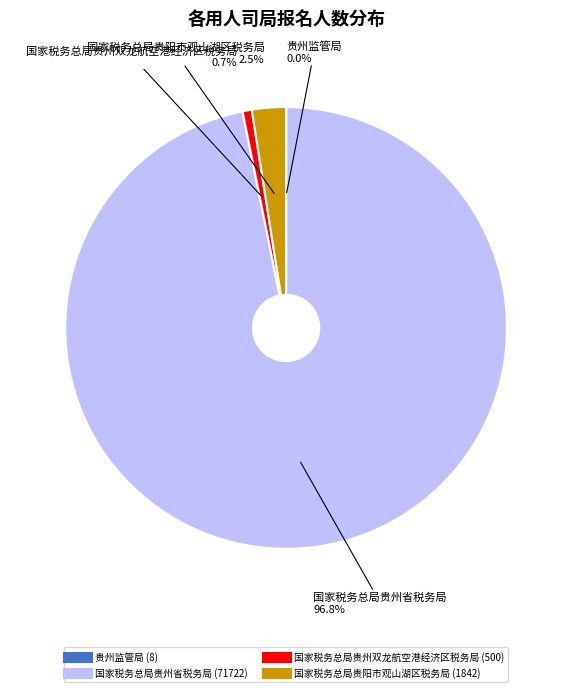

Which slice is the largest?

国家税务总局贵州省税务局